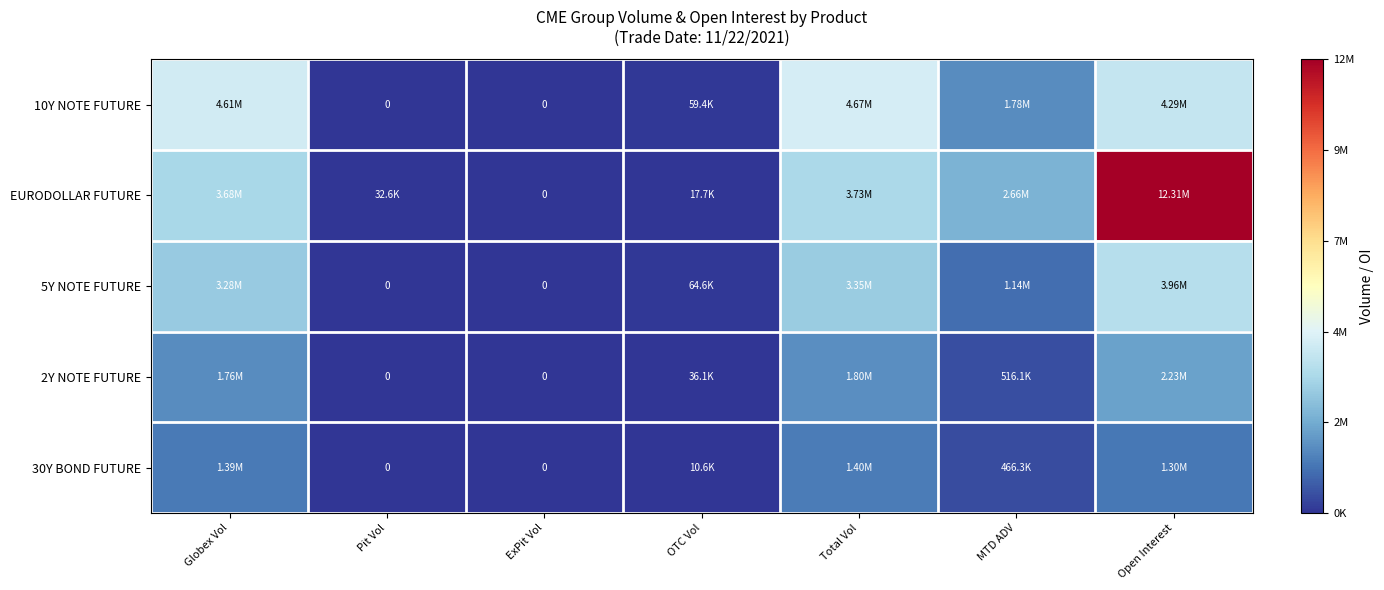

How many values in EURODOLLAR FUTURE are above zero?

6